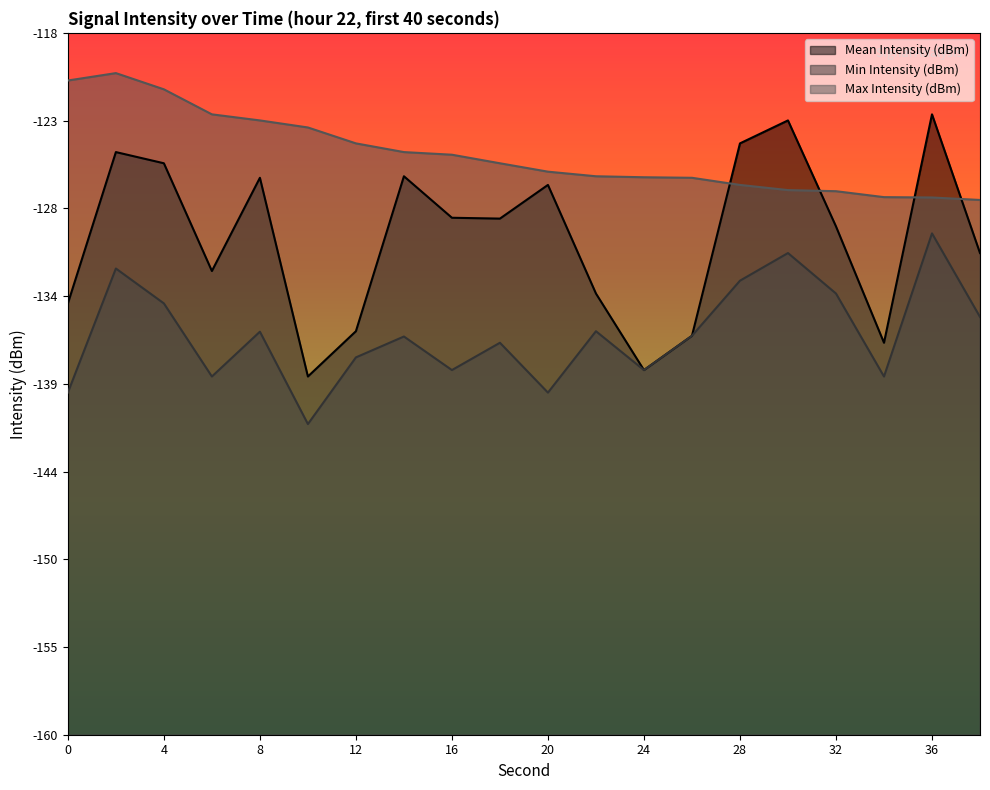

How many lines are shown in the chart?

3